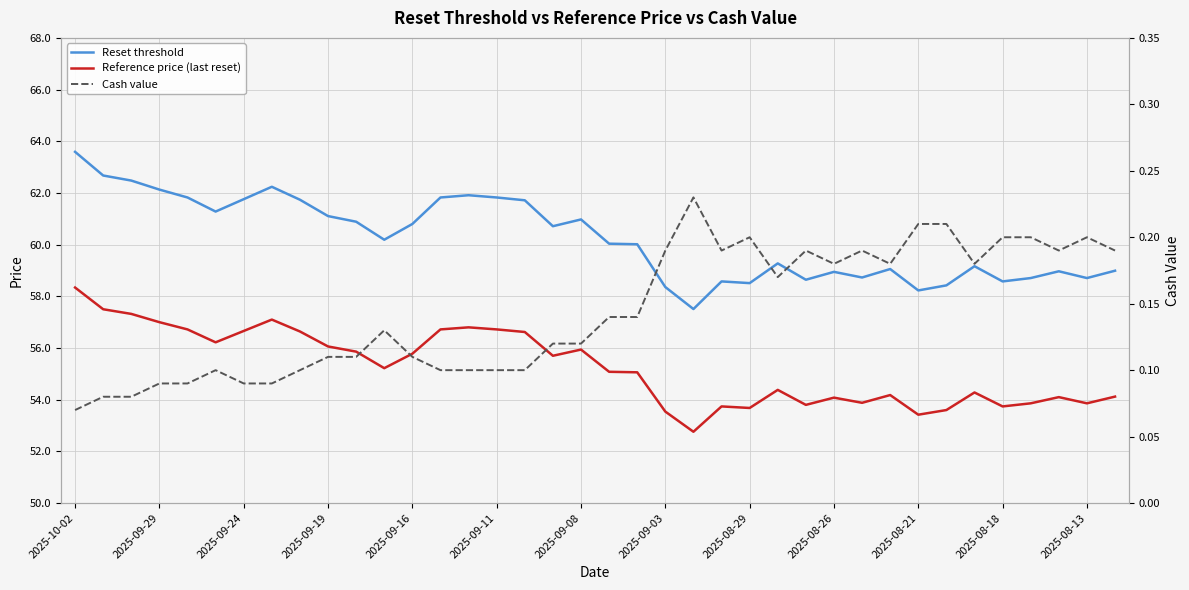

True or false: Cash value has more than 2 points higher than both neighbors.

True